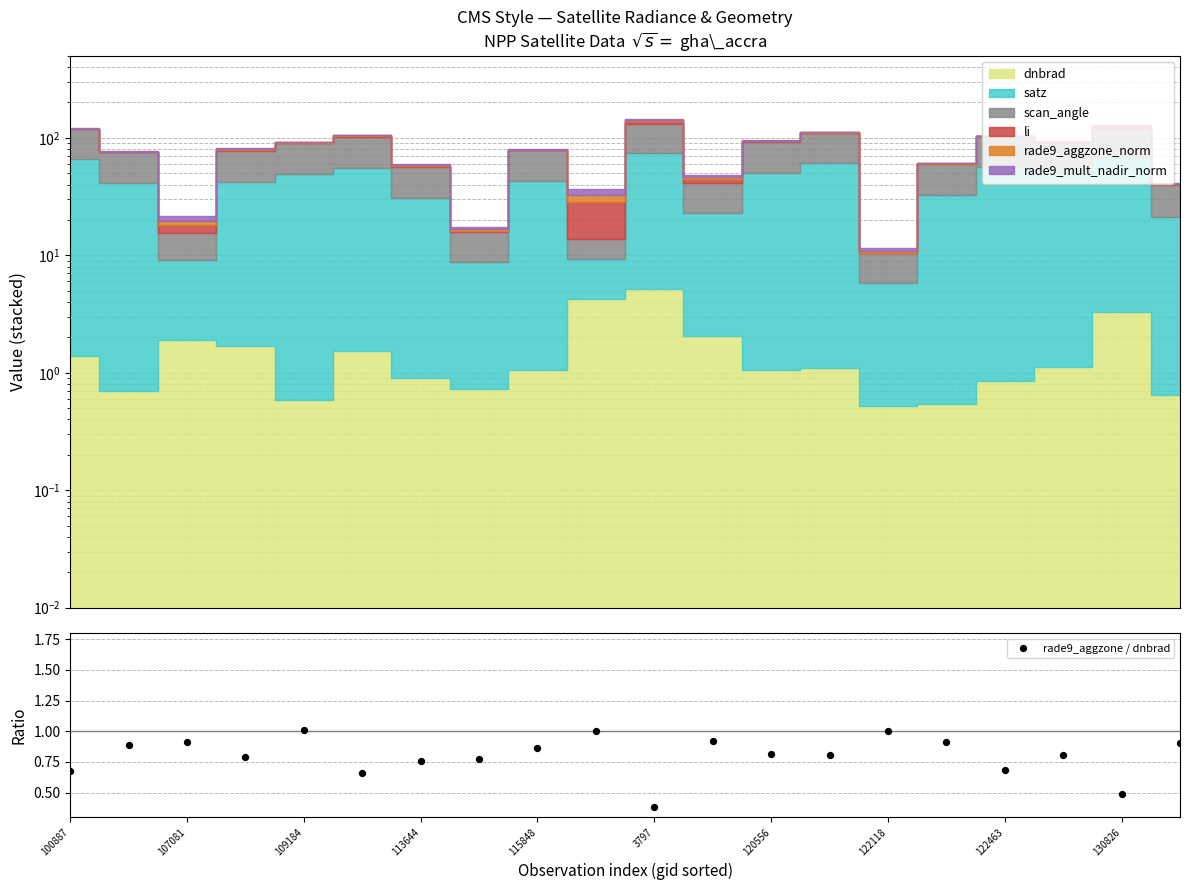

What is the ratio of the value at 130826 to the value at 122118?

0.5